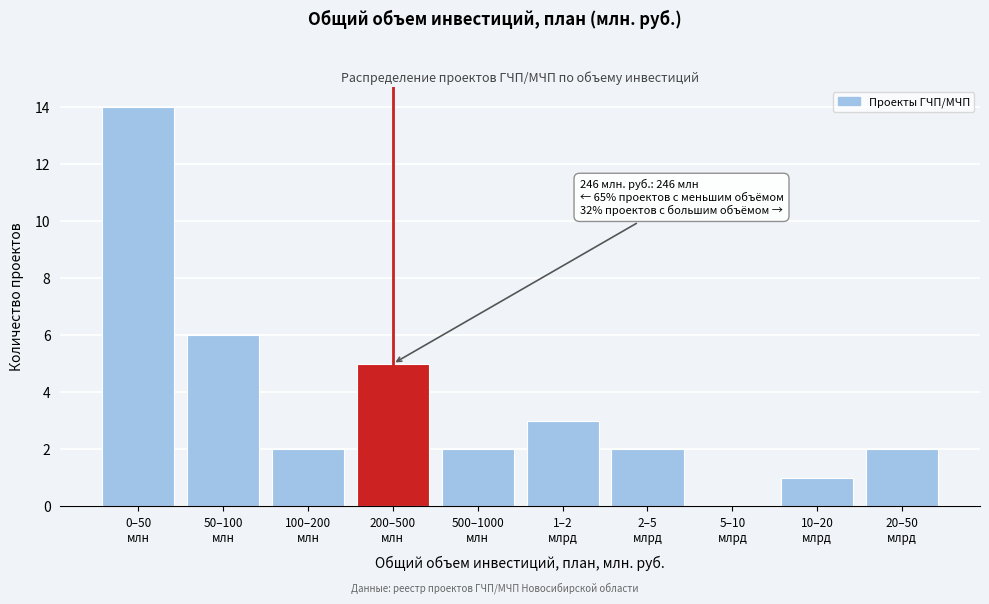

What is the maximum value shown in the chart?

14